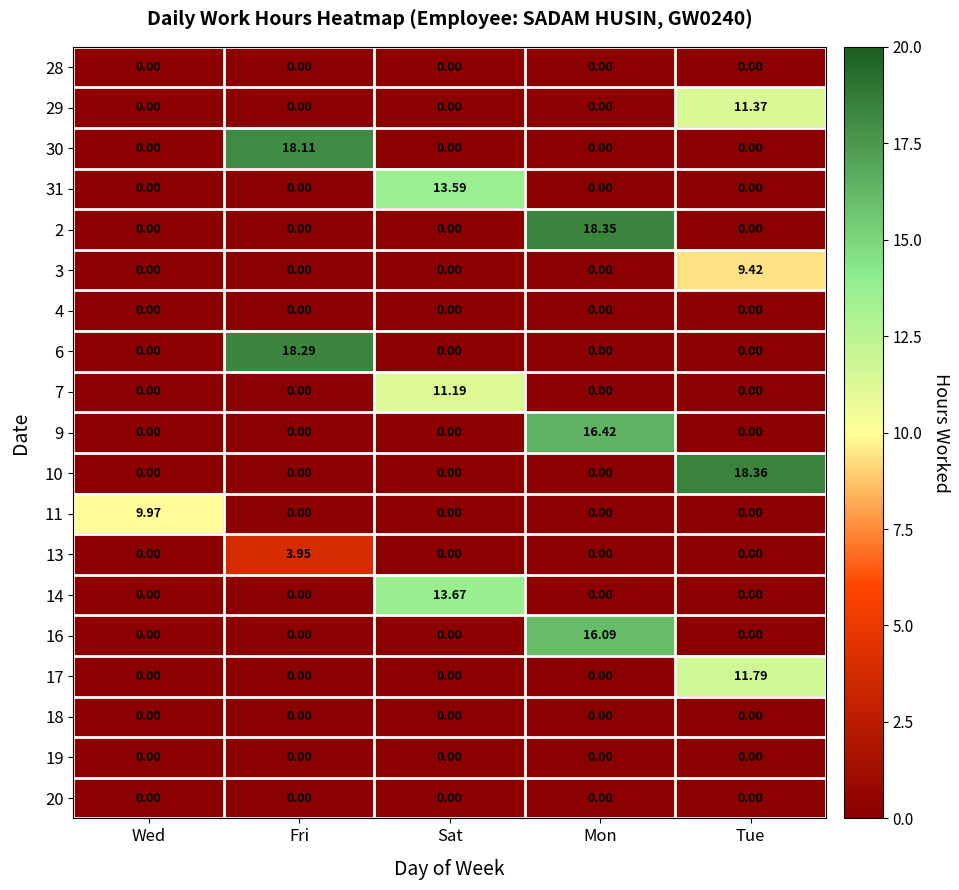

What is the total value across all series at Mon?

50.9